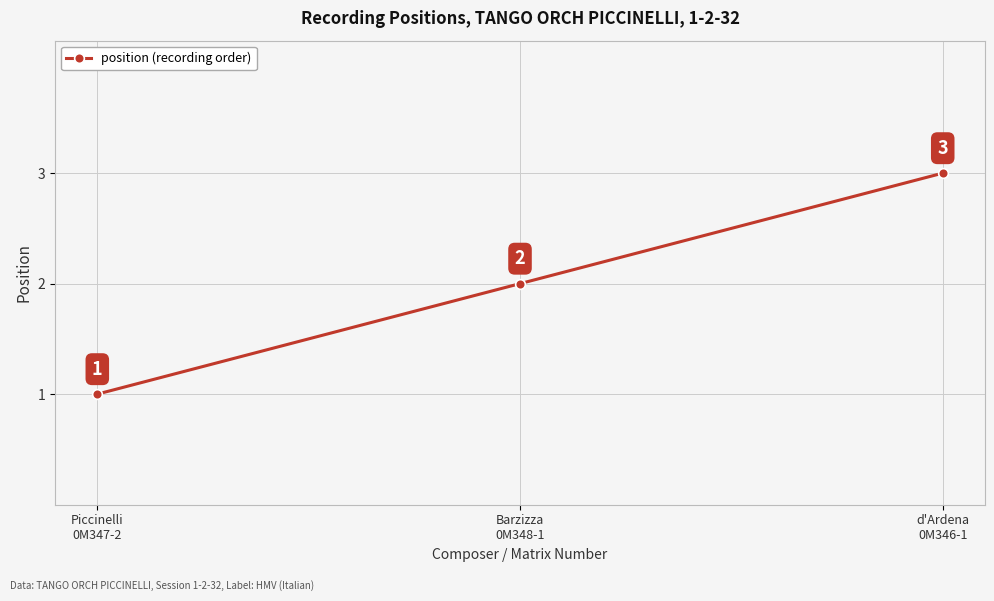

Approximately how many times larger is the value at d'Ardena
0M346-1 compared to Piccinelli
0M347-2?

3.0